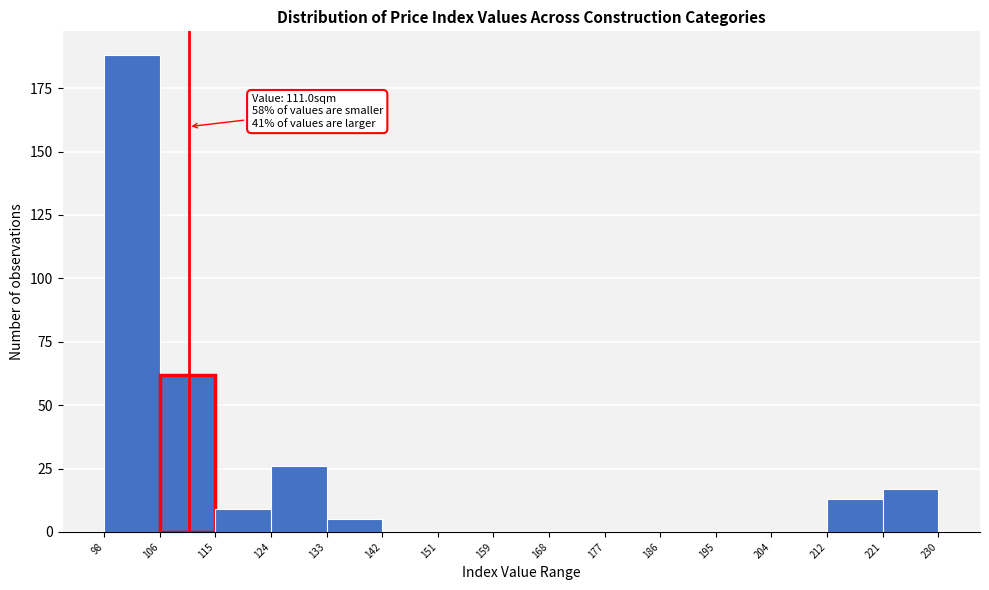

Over which range of the x-axis is the bar tallest?

98 to 106